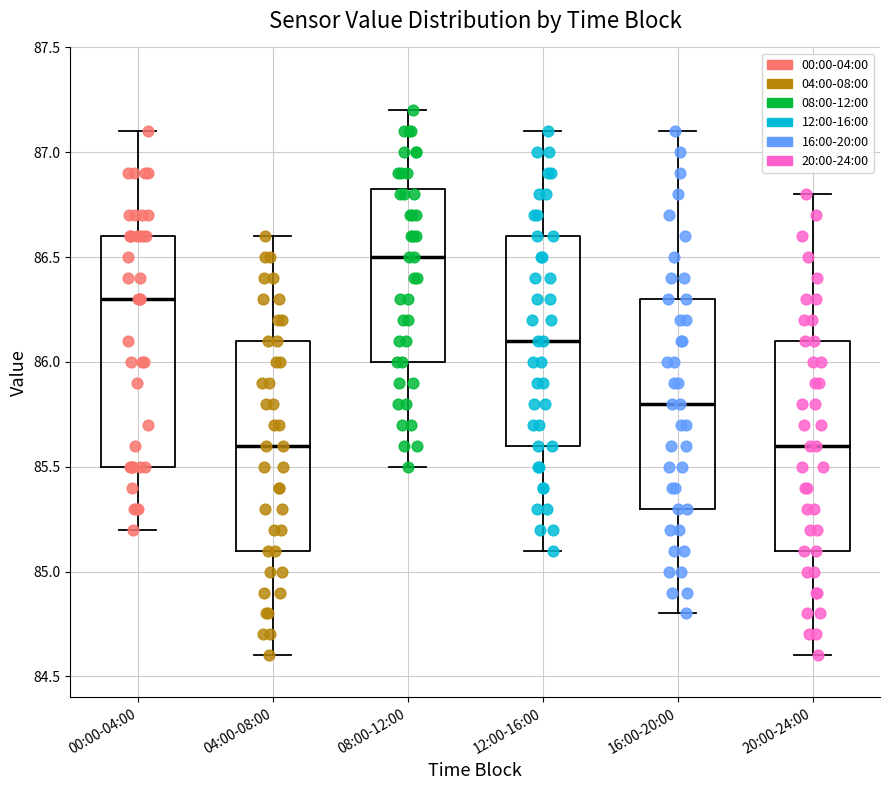

Reading left to right, read every box against the y-axis: the position of its median line, the range the box covers, and the ends of its whiskers. The values are not printed on the chart, so give them approximately, as read against the axis.

00:00-04:00: median 86.30, box 85.50 to 86.60, whiskers 85.20 to 87.10
04:00-08:00: median 85.60, box 85.10 to 86.10, whiskers 84.60 to 86.60
08:00-12:00: median 86.50, box 86.00 to 86.85, whiskers 85.50 to 87.20
12:00-16:00: median 86.10, box 85.60 to 86.60, whiskers 85.10 to 87.10
16:00-20:00: median 85.80, box 85.30 to 86.30, whiskers 84.80 to 87.10
20:00-24:00: median 85.60, box 85.10 to 86.10, whiskers 84.60 to 86.80